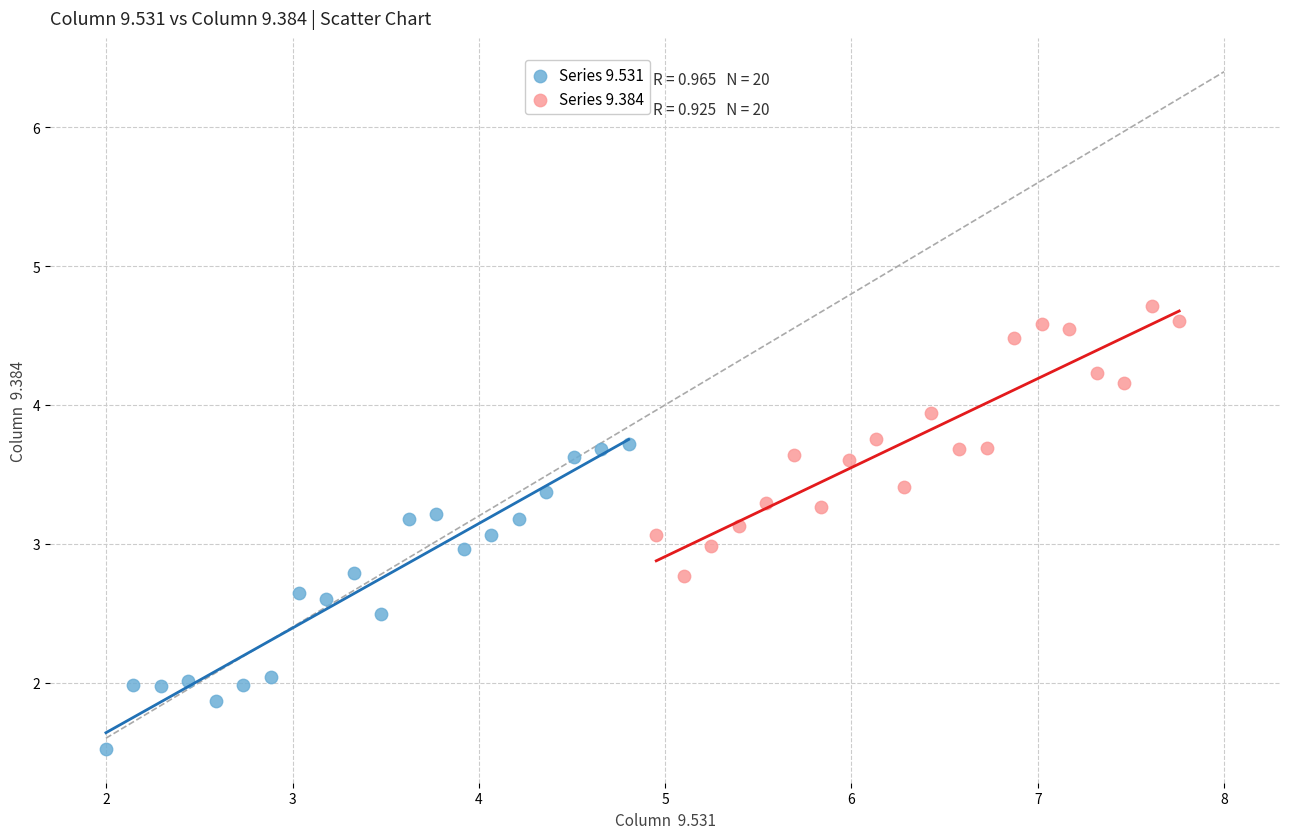

Which series has the widest spread of Y values?

Series 9.531